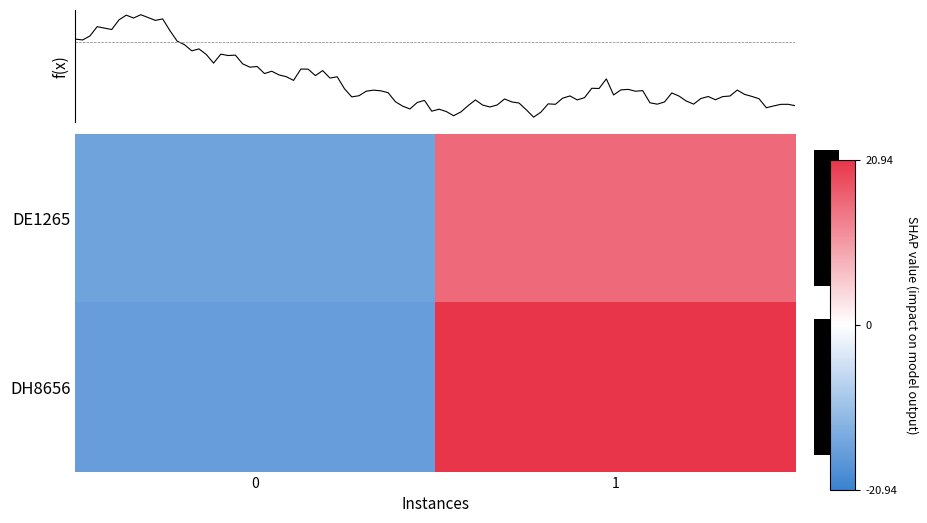

Rank the categories by DH8656 value from lowest to highest.

0, 1